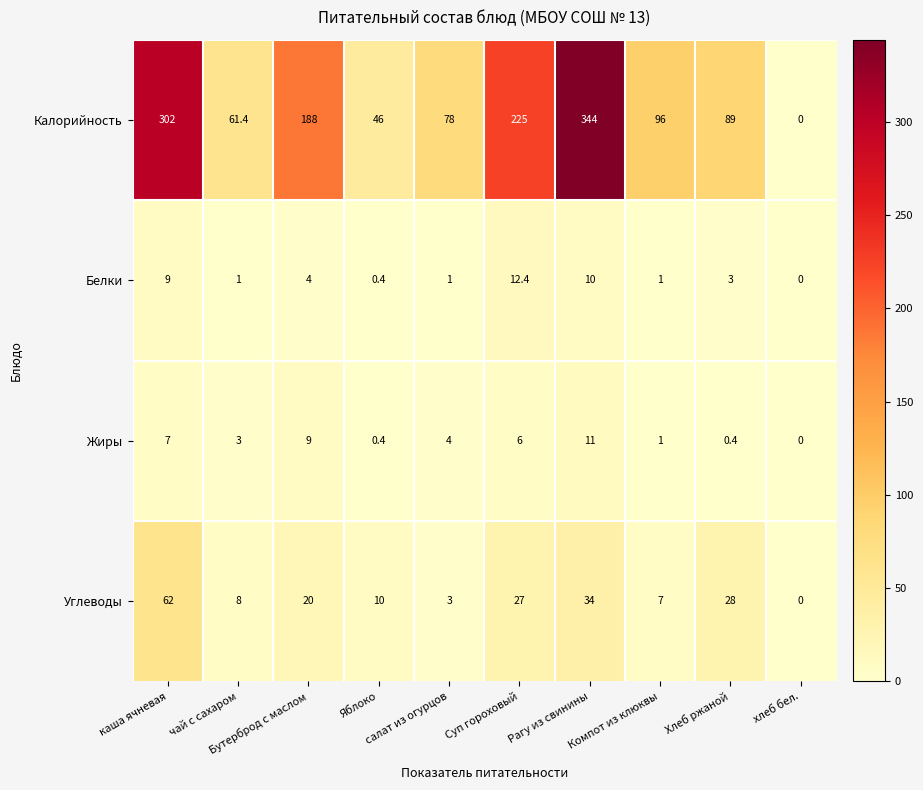

What is the difference between the maximum and second lowest values in the Углеводы series?

59.0